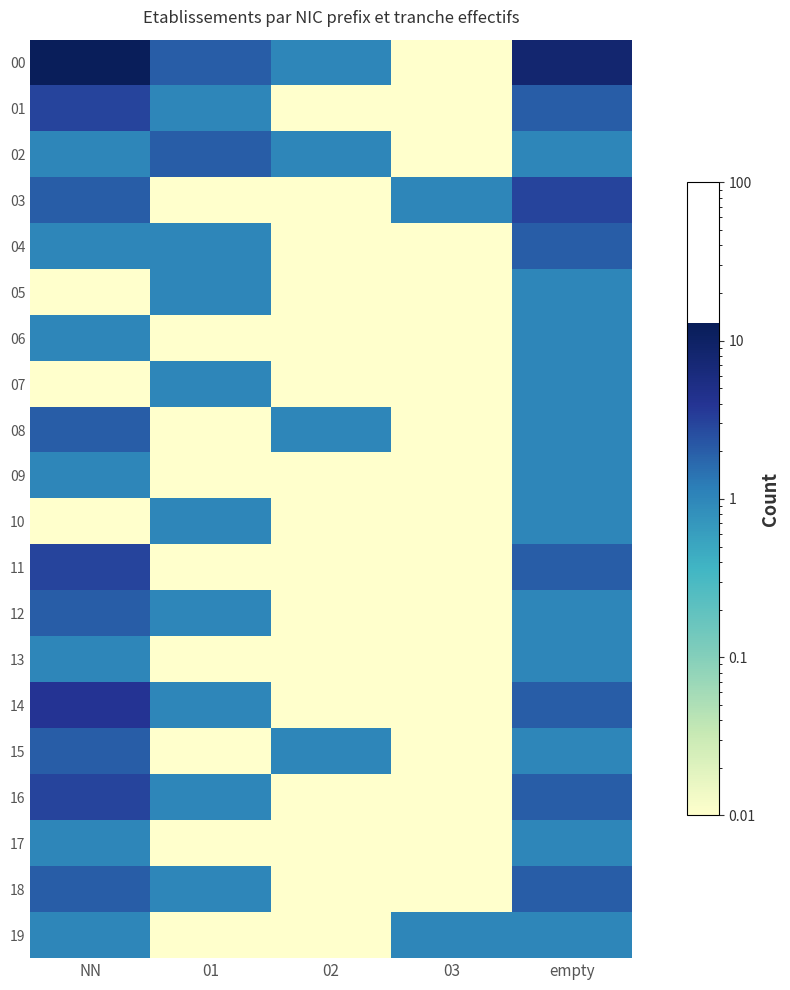

At how many categories does at least one series exceed 6?

2